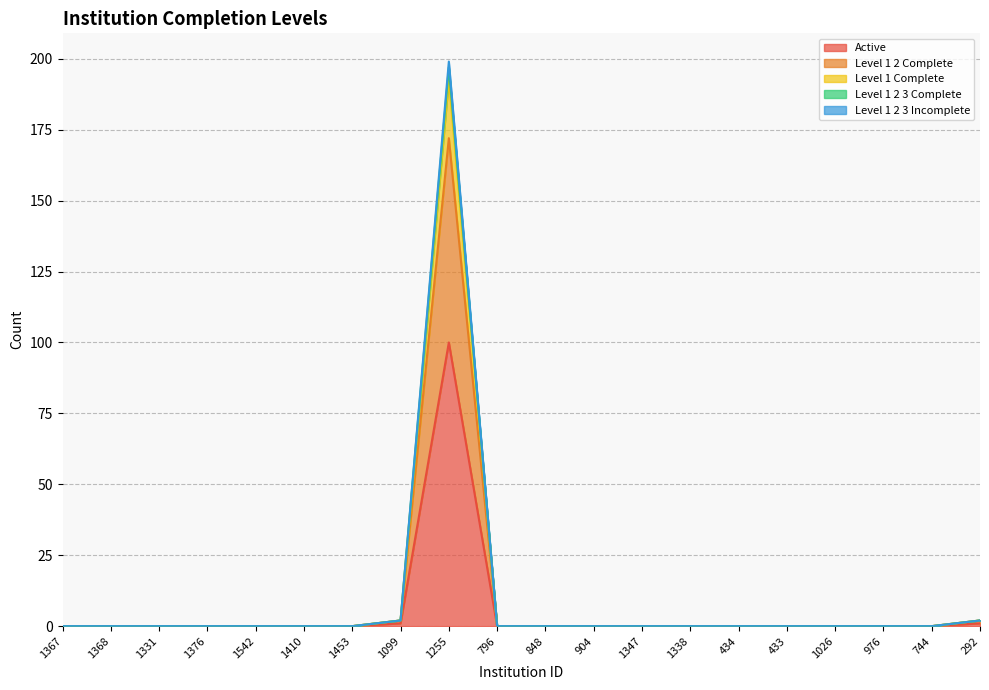

Is it true that Active equals 34 at 904?

False